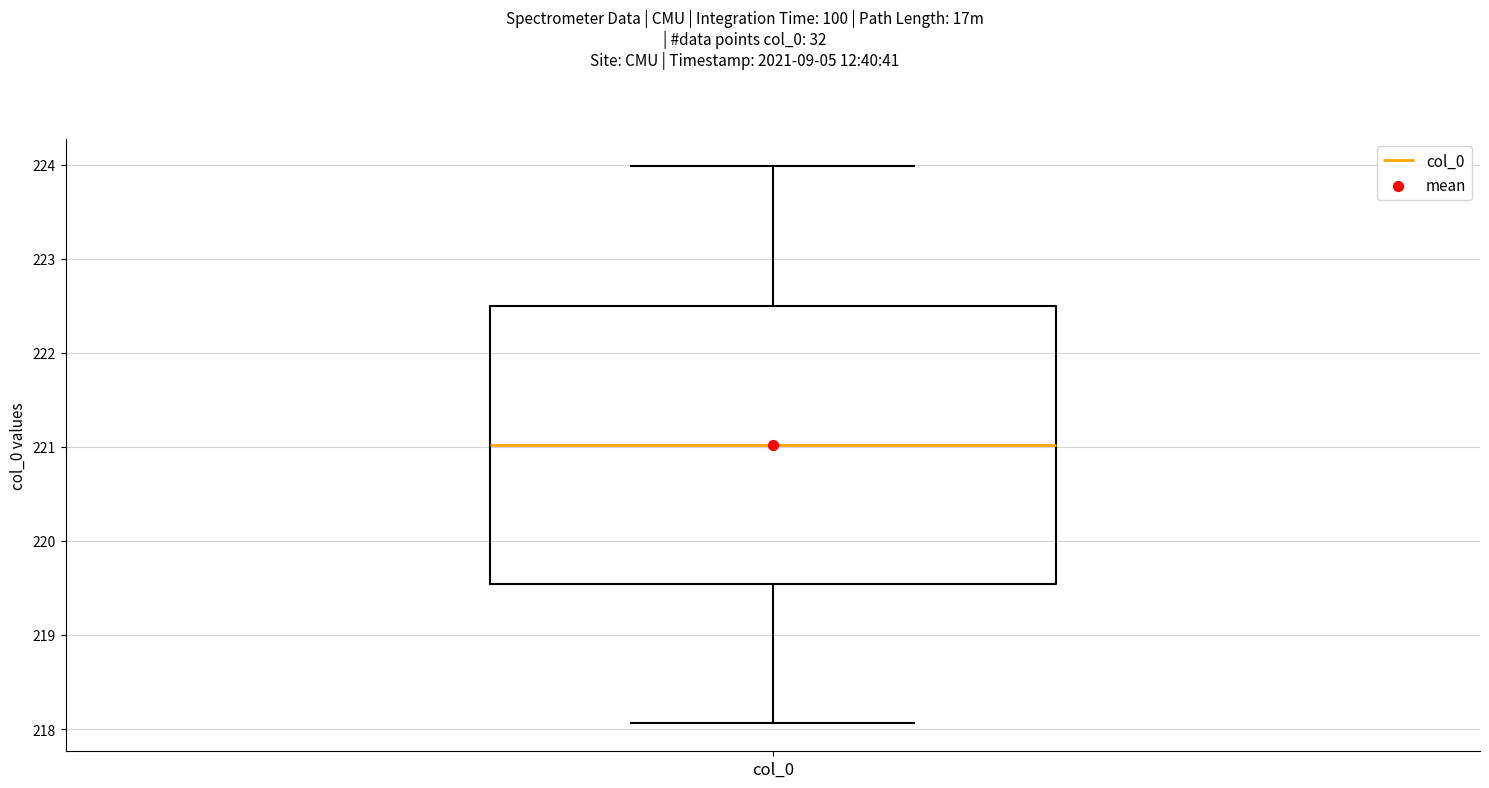

Transcribe this box plot: give where the median line is, the range the box spans, and where the two whiskers end, as read against the y-axis. The values are not printed on the chart, so give them approximately, as read against the axis.

median 221.0, box 219.5 to 222.5, whiskers 218.1 to 224.0